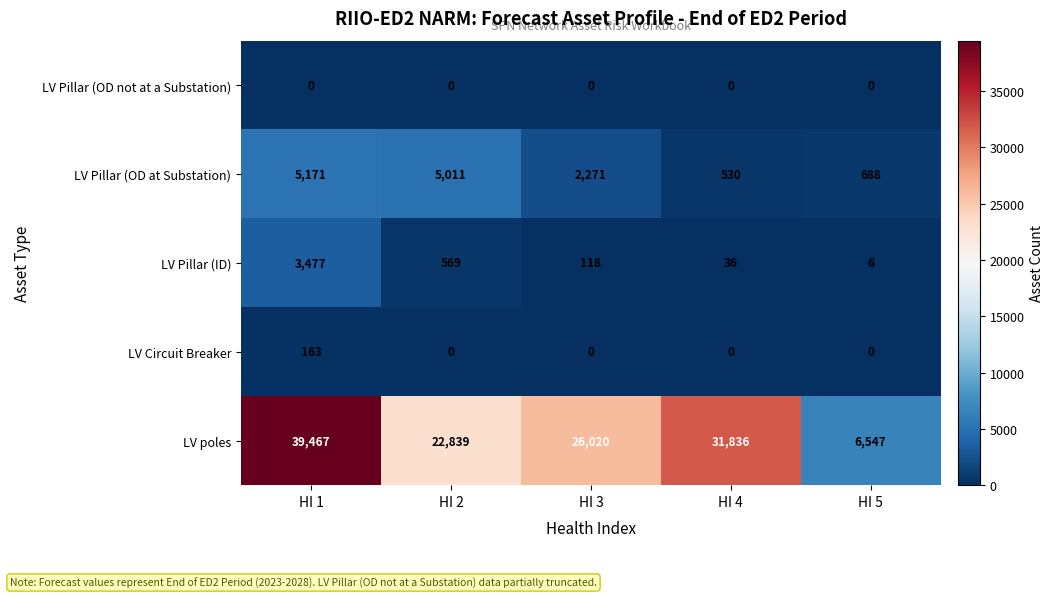

How many distinct data groups are displayed?

5